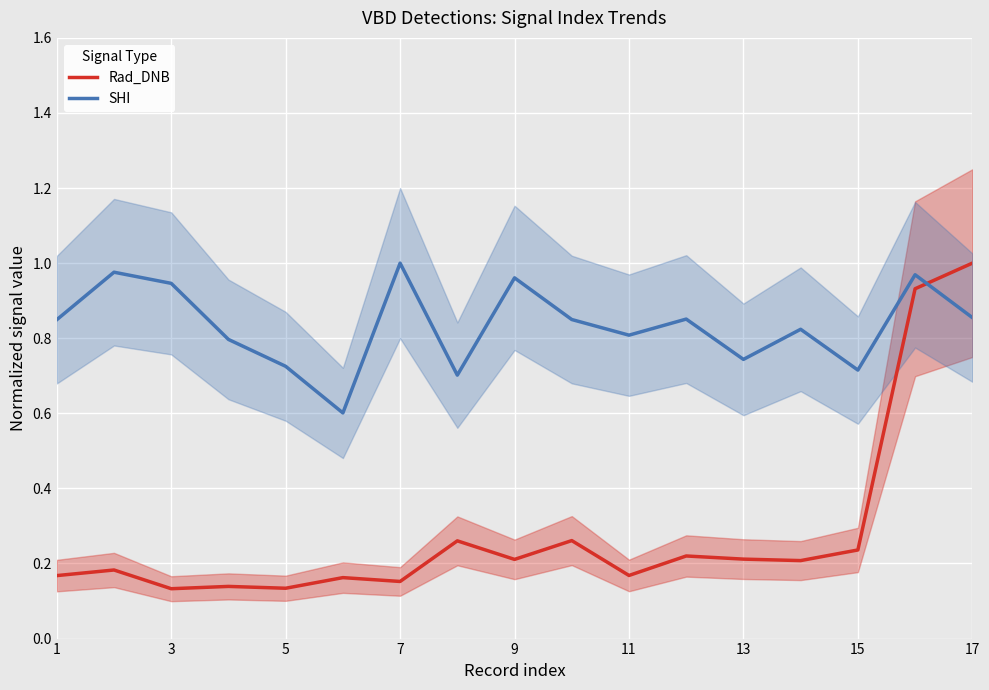

How many times do SHI and Rad_DNB cross each other?

1